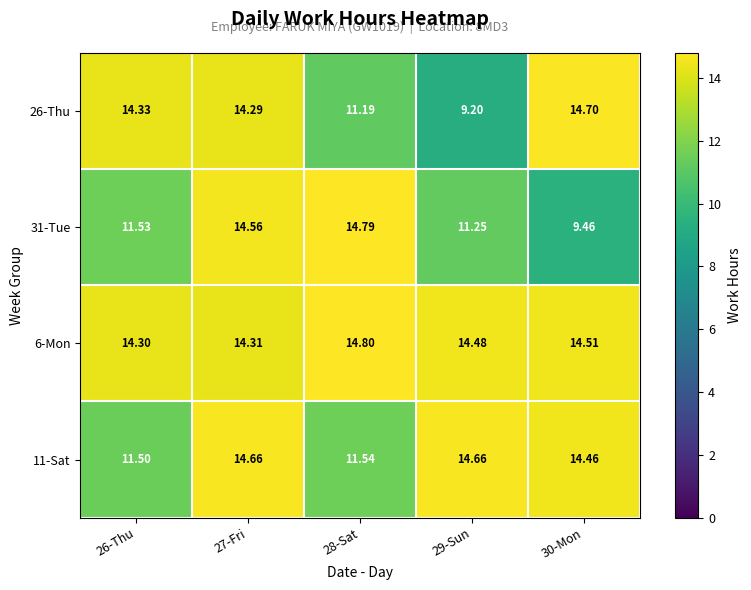

Is the value of 6-Mon at 30-Mon greater than the value of 31-Tue at 27-Fri?

No